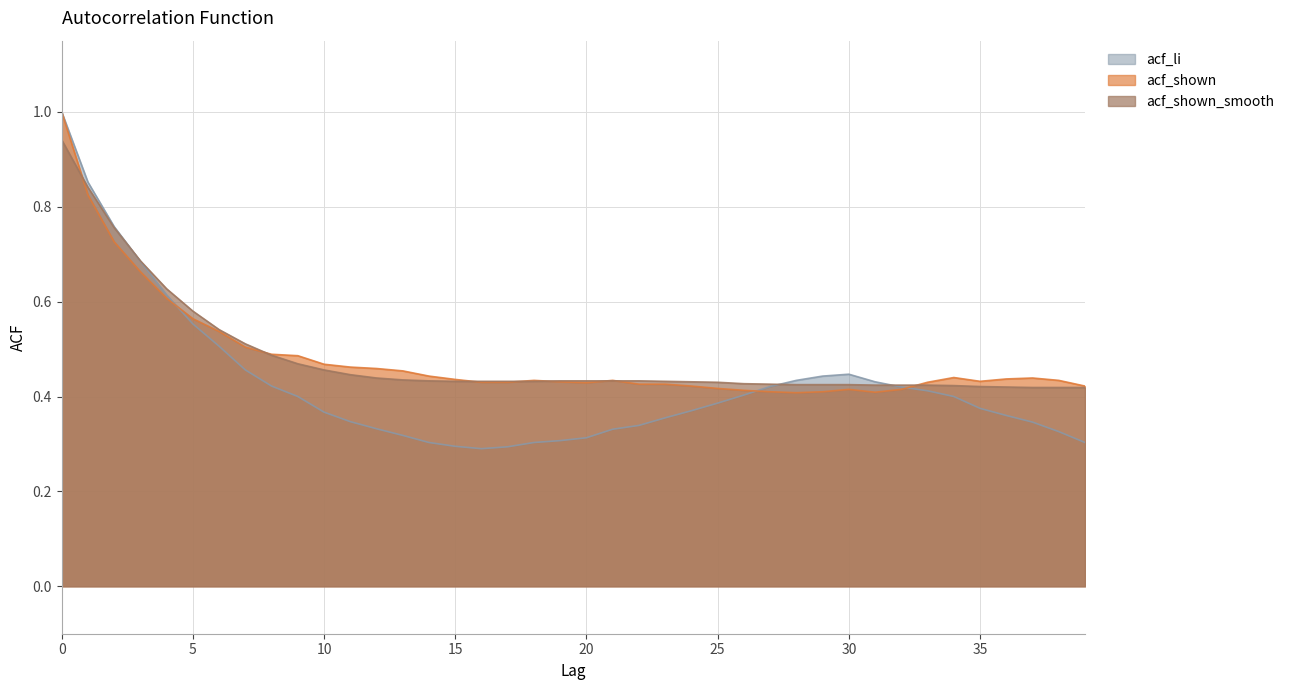

In acf_li, how many points are lower than both neighbors (excluding endpoints)?

1